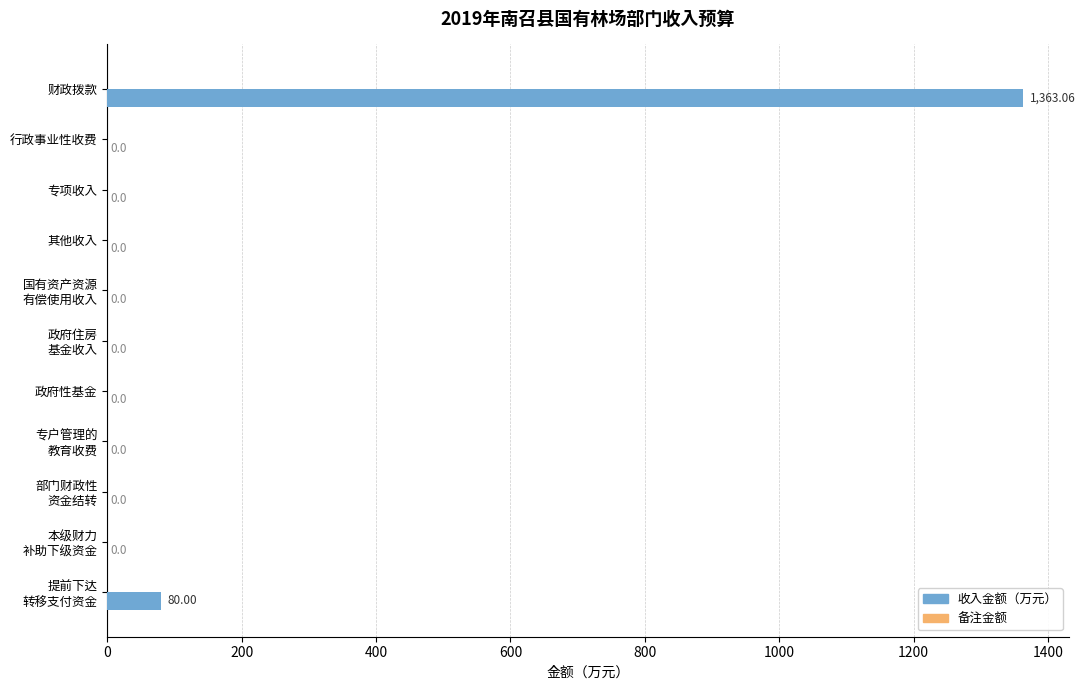

How many data points does each series have?

11